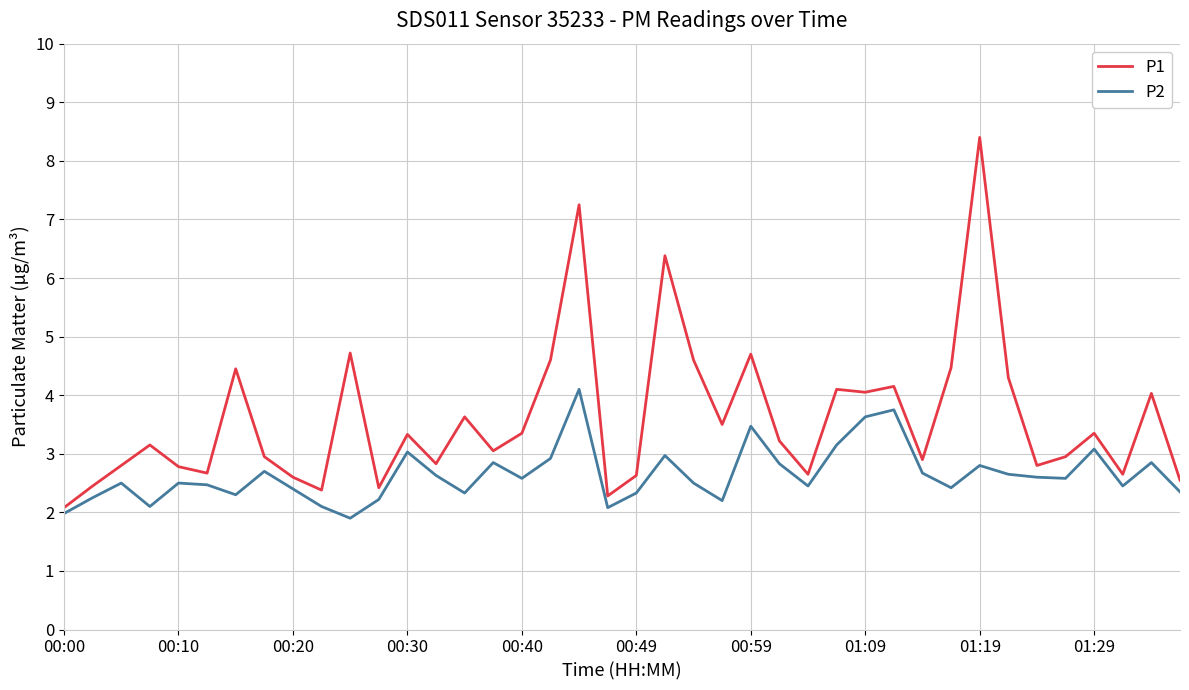

What is the minimum value for P2?

1.9